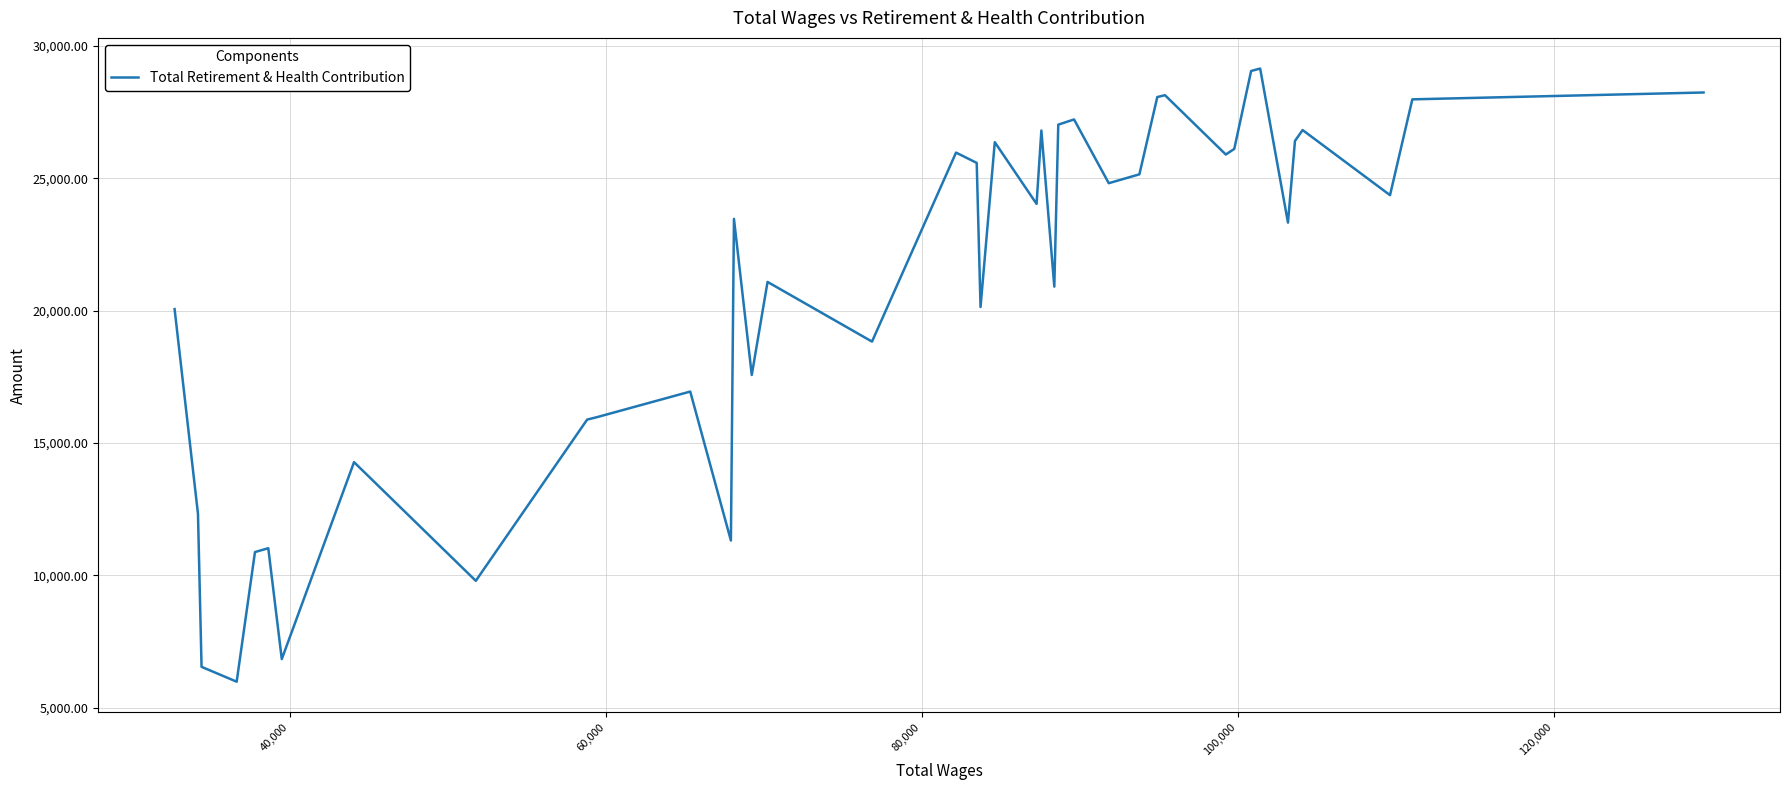

What is the minimum value shown in the chart?

5989